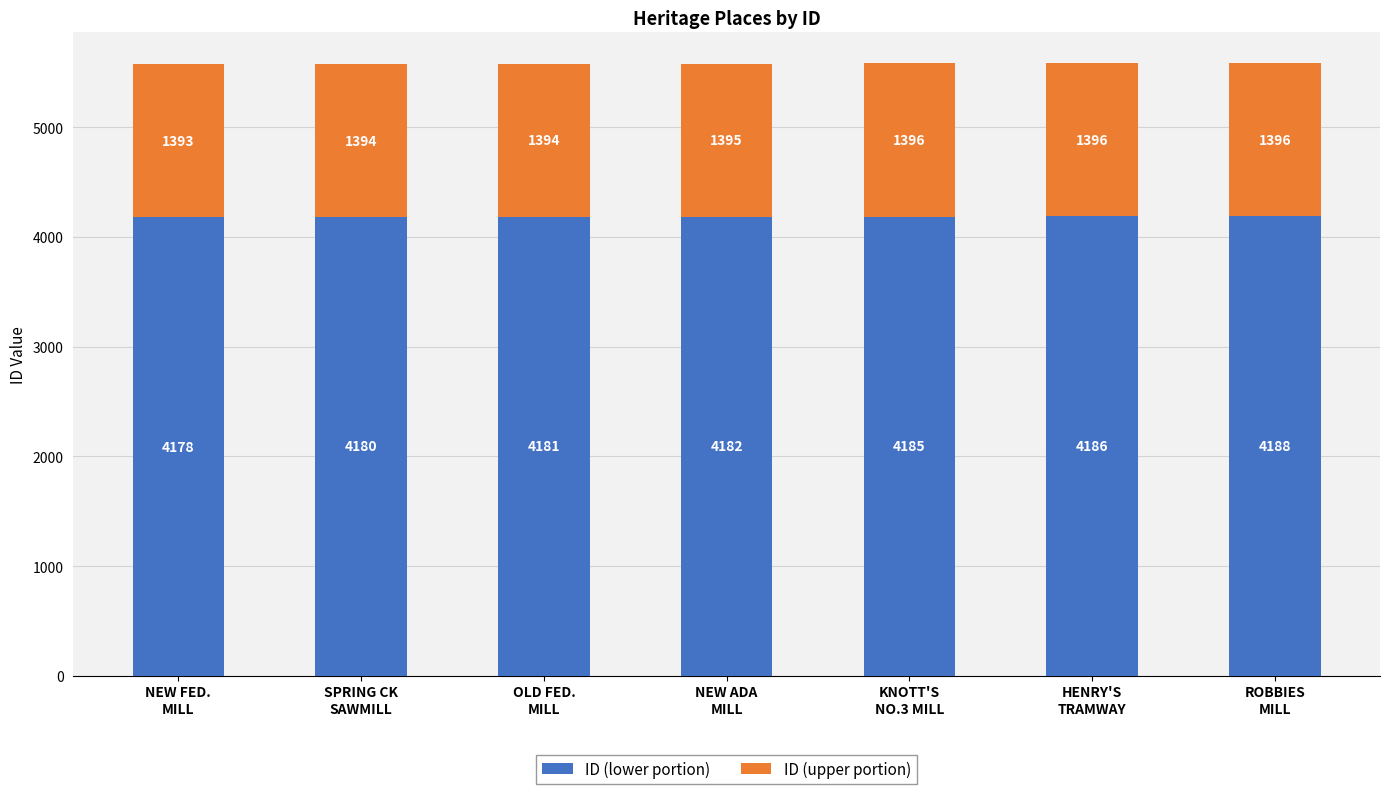

How many bars are there in total?

7